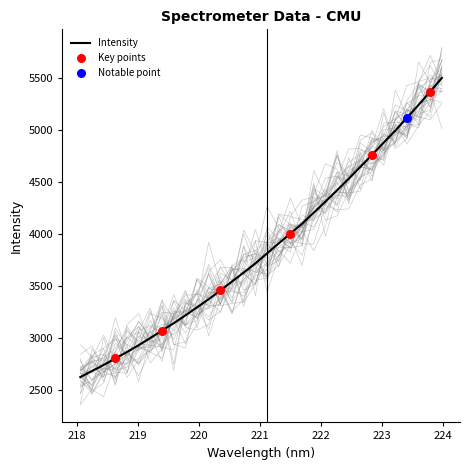

What is the ratio of the value at 219.9712 to the value at 221.4993?

0.8